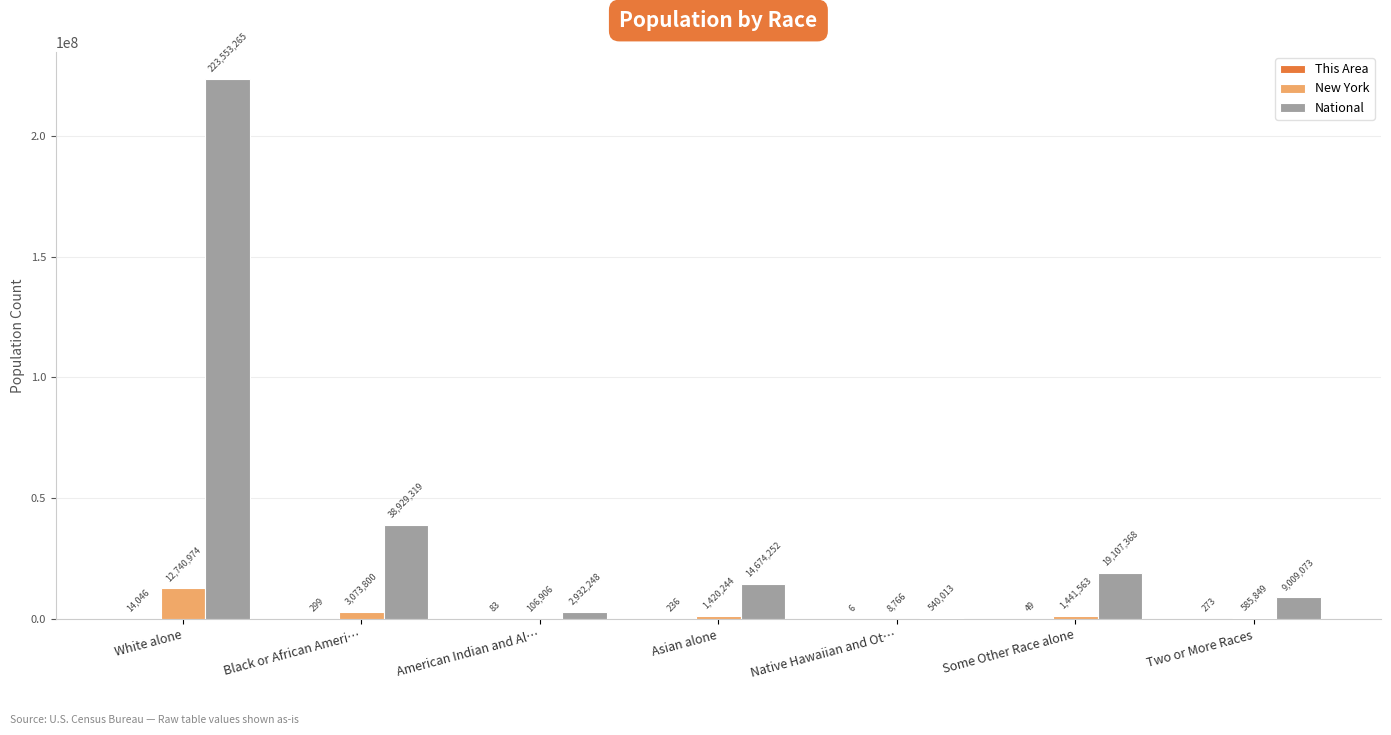

Which series changed the most between Asian alone and Native Hawaiian and Ot…?

National